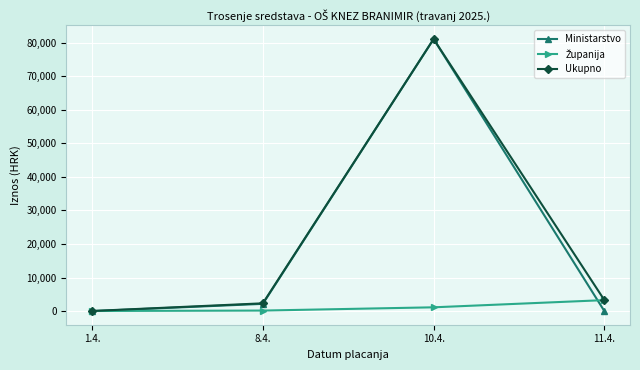

Which label corresponds to the largest value in the chart?

10.4.